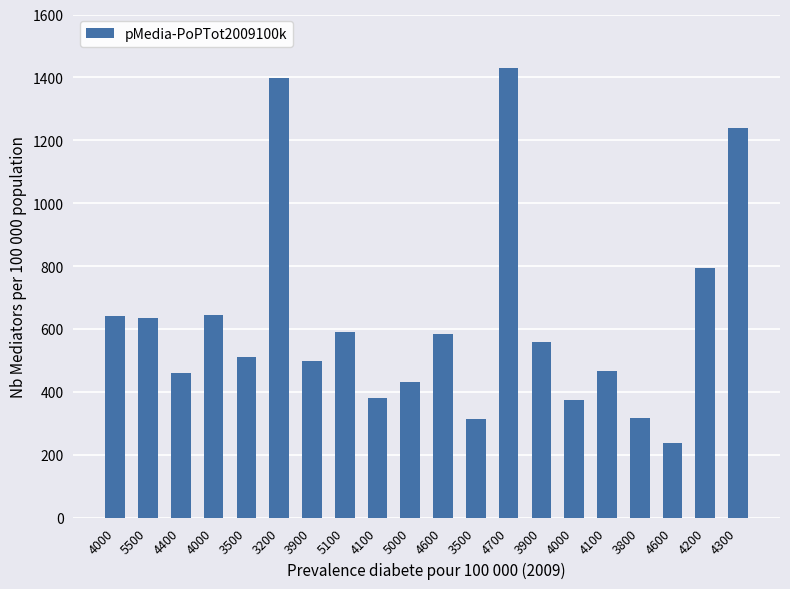

Are the bars horizontal?

No